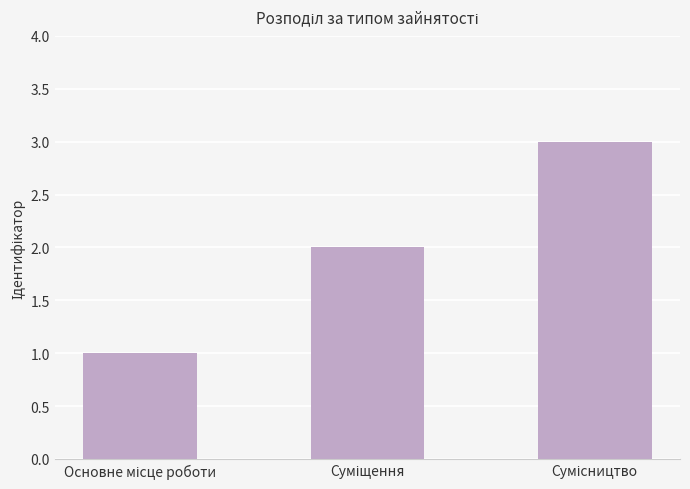

What is the sum of all values?

6